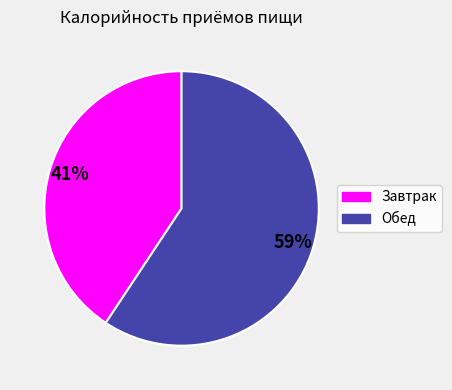

Do Завтрак and Обед together represent more than half of the pie?

Yes